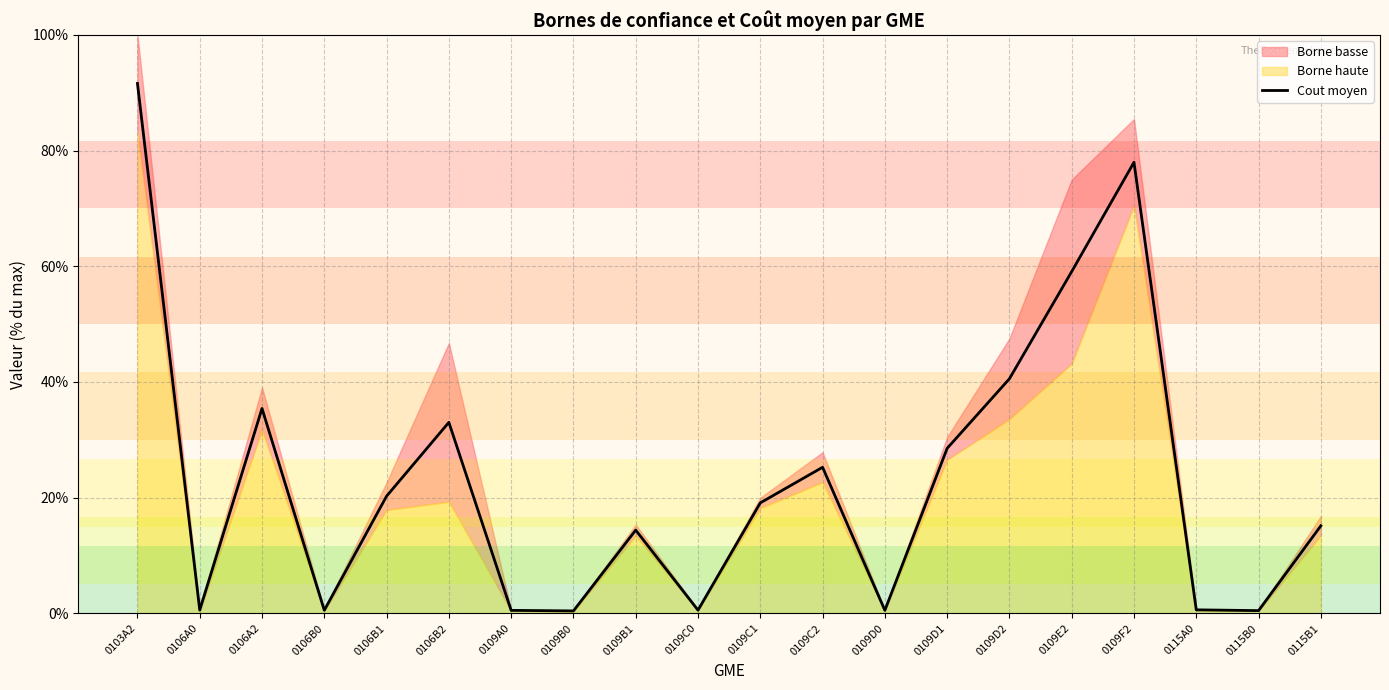

What is the label of the 9th point from the right?

0109C2